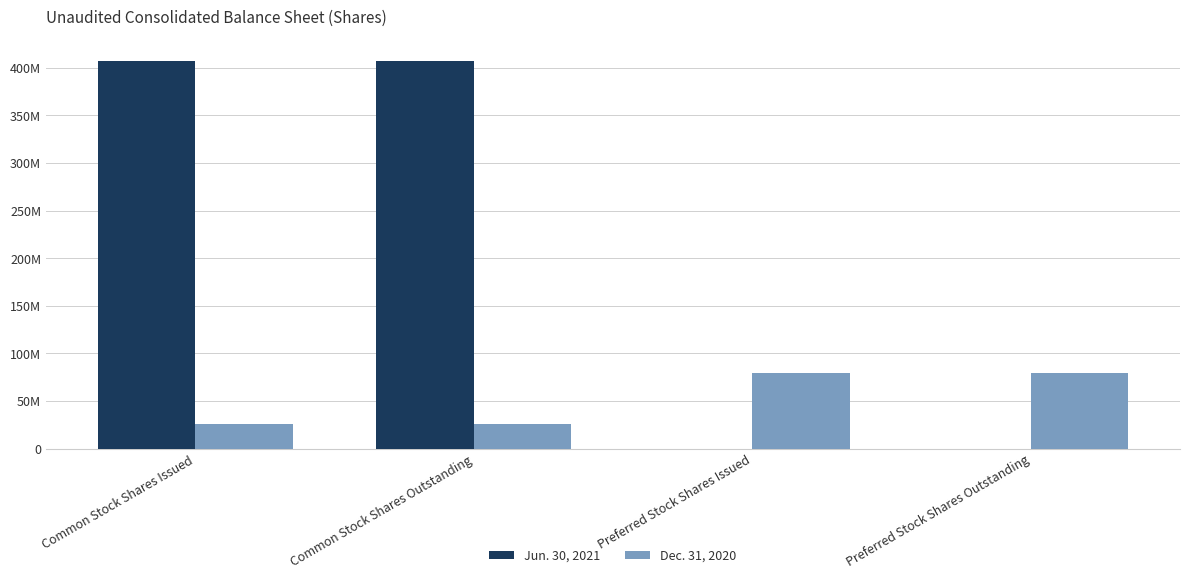

What is the sum of all Jun. 30, 2021 values?

813097514